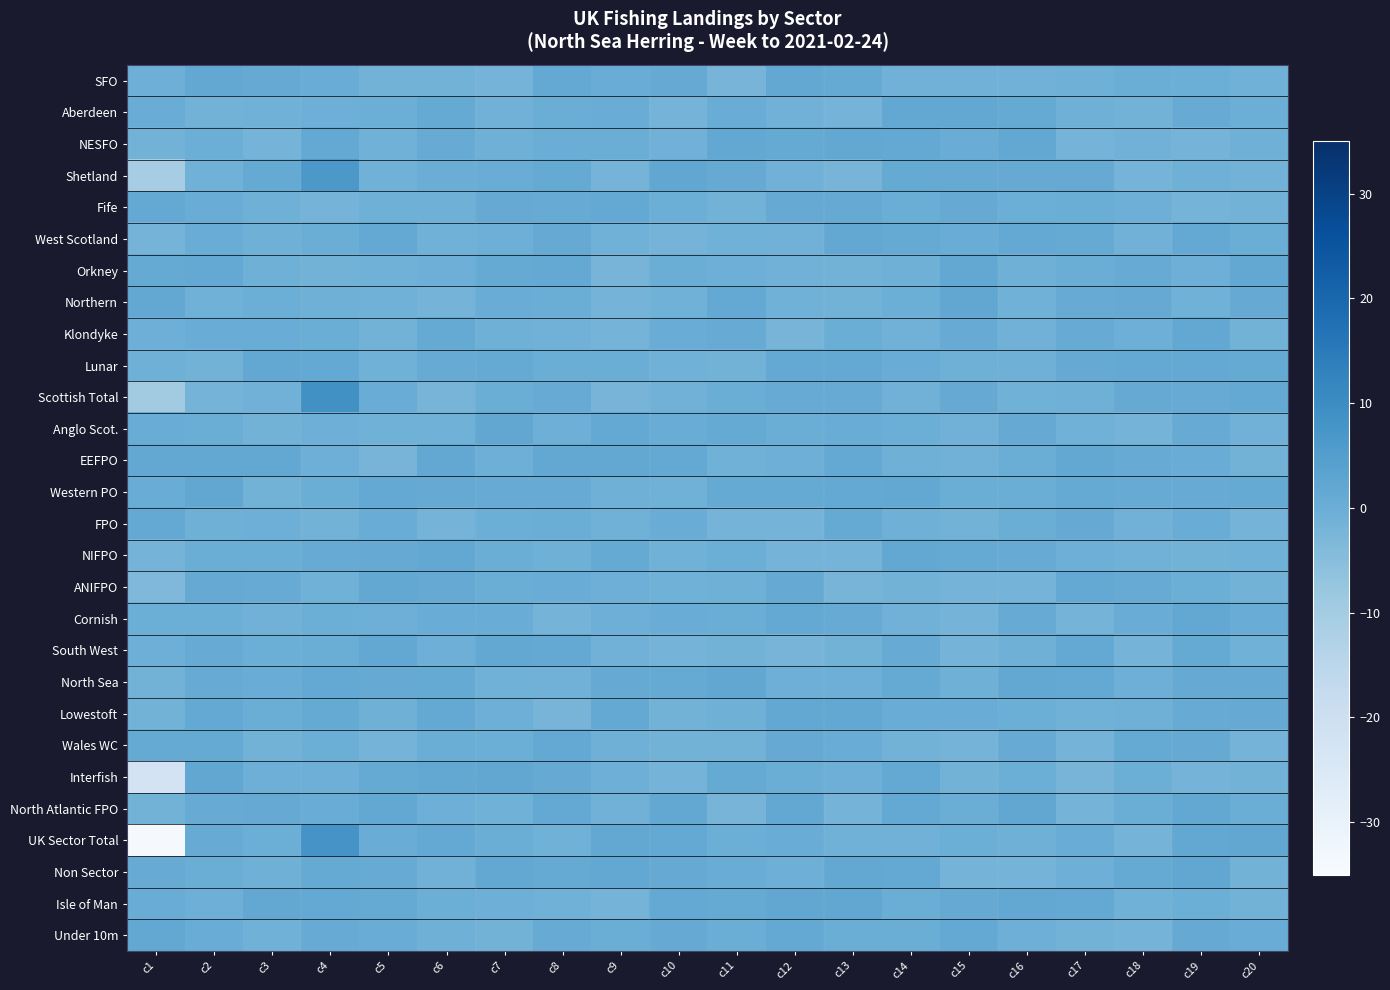

Reading left to right, what are all the values shown in this chart?

SFO: c1=-0.5	c2=1.8	c3=0.9	c4=0.4	c5=-1.4	c6=-1.4	c7=-1.8	c8=1.5	c9=0.4	c10=0.8	c11=-1.9	c12=1.9	c13=1.3	c14=-1.2	c15=-1.3	c16=-1.3	c17=-0.8	c18=0.1	c19=-0.3	c20=-0.8
Aberdeen: c1=0.4	c2=-1.4	c3=-0.8	c4=-0.5	c5=-0.2	c6=1.1	c7=-1.2	c8=0.1	c9=0.4	c10=-1.8	c11=0.4	c12=-1.3	c13=-1.7	c14=1.8	c15=1.9	c16=1.2	c17=-0.8	c18=-1.6	c19=0.7	c20=-0.2
NESFO: c1=-1.5	c2=-0.0	c3=-1.9	c4=1.6	c5=-1.0	c6=0.7	c7=-0.8	c8=0.1	c9=0.2	c10=-1.3	c11=1.9	c12=1.1	c13=1.8	c14=1.6	c15=0.4	c16=1.7	c17=-1.6	c18=-1.2	c19=-1.8	c20=-0.7
Shetland: c1=-10.7	c2=-0.9	c3=1.3	c4=6.6	c5=-0.9	c6=0.2	c7=0.4	c8=1.2	c9=-1.7	c10=1.9	c11=1.1	c12=-1.2	c13=-2.0	c14=1.3	c15=0.8	c16=0.9	c17=1.1	c18=-1.7	c19=-0.6	c20=-1.5
Fife: c1=1.5	c2=0.5	c3=-0.7	c4=-1.7	c5=-0.8	c6=-0.7	c7=0.9	c8=0.6	c9=1.5	c10=-0.1	c11=-1.5	c12=0.9	c13=1.0	c14=0.2	c15=1.1	c16=-0.0	c17=0.1	c18=-0.3	c19=-1.9	c20=-1.6
West Scotland: c1=-1.9	c2=0.5	c3=-0.7	c4=0.0	c5=1.6	c6=-1.0	c7=-0.4	c8=1.0	c9=-1.1	c10=-1.7	c11=-0.8	c12=-1.4	c13=1.7	c14=1.2	c15=0.5	c16=1.5	c17=1.2	c18=-1.3	c19=1.6	c20=0.2
Orkney: c1=1.2	c2=1.6	c3=-0.7	c4=-1.6	c5=-1.1	c6=-0.3	c7=1.3	c8=1.4	c9=-2.0	c10=0.0	c11=-0.3	c12=-1.1	c13=-1.5	c14=-0.6	c15=1.8	c16=-0.7	c17=0.1	c18=0.8	c19=-0.5	c20=1.9
Northern: c1=1.8	c2=-1.0	c3=-0.0	c4=-0.8	c5=-0.9	c6=-1.9	c7=0.4	c8=0.0	c9=-1.8	c10=-0.9	c11=1.6	c12=-1.0	c13=-1.4	c14=-0.0	c15=1.9	c16=-1.0	c17=0.7	c18=1.0	c19=-1.0	c20=0.9
Klondyke: c1=-0.5	c2=0.5	c3=0.5	c4=0.1	c5=-1.6	c6=1.3	c7=-0.7	c8=-1.3	c9=-1.8	c10=0.4	c11=0.7	c12=-1.9	c13=0.0	c14=-1.1	c15=0.6	c16=-1.3	c17=0.8	c18=-0.5	c19=1.7	c20=-1.4
Lunar: c1=-0.6	c2=-1.5	c3=1.7	c4=1.5	c5=-1.0	c6=0.6	c7=1.3	c8=0.2	c9=0.1	c10=-1.0	c11=-1.6	c12=1.6	c13=1.6	c14=0.5	c15=-0.6	c16=-0.6	c17=0.9	c18=1.6	c19=1.5	c20=1.1
Scottish Total: c1=-9.7	c2=-1.7	c3=-1.4	c4=8.8	c5=0.4	c6=-2.0	c7=0.2	c8=0.7	c9=-2.0	c10=-1.4	c11=0.2	c12=0.8	c13=0.6	c14=-1.1	c15=0.8	c16=-1.1	c17=-0.7	c18=1.0	c19=0.6	c20=1.4
Anglo Scot.: c1=0.5	c2=0.3	c3=-1.6	c4=-0.4	c5=-0.9	c6=-1.0	c7=1.9	c8=-0.4	c9=1.6	c10=0.5	c11=1.2	c12=0.0	c13=0.3	c14=-0.0	c15=-1.2	c16=0.9	c17=-0.9	c18=-1.9	c19=0.6	c20=-1.3
EEFPO: c1=1.8	c2=1.8	c3=1.7	c4=-0.5	c5=-1.9	c6=1.7	c7=-0.3	c8=1.9	c9=1.9	c10=1.4	c11=-0.8	c12=-0.5	c13=1.4	c14=-0.7	c15=-1.3	c16=0.2	c17=1.7	c18=0.8	c19=0.3	c20=-1.6
Western PO: c1=0.5	c2=2.0	c3=-1.4	c4=0.1	c5=1.5	c6=1.0	c7=0.8	c8=0.8	c9=-0.6	c10=-0.8	c11=1.2	c12=1.2	c13=1.5	c14=1.7	c15=0.0	c16=0.0	c17=1.2	c18=0.6	c19=0.8	c20=1.2
FPO: c1=1.6	c2=-0.6	c3=-0.5	c4=-1.6	c5=0.3	c6=-1.9	c7=-0.1	c8=0.2	c9=-0.9	c10=0.4	c11=-1.9	c12=-1.9	c13=1.3	c14=-0.6	c15=-1.5	c16=0.1	c17=1.1	c18=-1.1	c19=0.5	c20=-1.7
NIFPO: c1=-1.8	c2=0.1	c3=0.2	c4=0.5	c5=0.9	c6=1.9	c7=0.1	c8=-0.7	c9=1.2	c10=-0.9	c11=-0.2	c12=-1.7	c13=-1.9	c14=1.9	c15=1.3	c16=0.8	c17=-0.4	c18=-1.3	c19=-1.4	c20=-1.0
ANIFPO: c1=-3.4	c2=0.9	c3=0.6	c4=-0.9	c5=1.8	c6=1.0	c7=0.2	c8=0.4	c9=-0.3	c10=-1.0	c11=-0.6	c12=1.0	c13=-1.9	c14=-1.5	c15=-1.8	c16=-1.8	c17=1.4	c18=0.8	c19=-0.1	c20=-1.6
Cornish: c1=-0.0	c2=-0.1	c3=-1.3	c4=-0.3	c5=-0.4	c6=0.5	c7=0.5	c8=-1.8	c9=-0.5	c10=0.5	c11=0.0	c12=1.4	c13=0.6	c14=-1.3	c15=-1.7	c16=0.6	c17=-1.9	c18=0.3	c19=1.8	c20=0.3
South West: c1=-0.4	c2=0.6	c3=-0.2	c4=0.2	c5=1.8	c6=-0.5	c7=1.8	c8=1.6	c9=-1.2	c10=-1.7	c11=-1.6	c12=-1.9	c13=-1.6	c14=0.7	c15=-1.7	c16=-0.7	c17=1.4	c18=-1.9	c19=1.3	c20=-0.9
North Sea: c1=-1.5	c2=0.8	c3=0.5	c4=1.5	c5=0.9	c6=1.2	c7=-0.9	c8=-1.3	c9=1.0	c10=1.2	c11=2.0	c12=-0.3	c13=-0.5	c14=1.1	c15=-0.6	c16=1.7	c17=1.4	c18=-0.3	c19=1.0	c20=1.0
Lowestoft: c1=-1.6	c2=1.6	c3=0.0	c4=1.3	c5=-0.7	c6=1.6	c7=-0.4	c8=-2.0	c9=1.6	c10=-1.6	c11=-0.7	c12=1.8	c13=1.8	c14=0.3	c15=0.5	c16=-0.2	c17=-0.8	c18=-0.7	c19=0.7	c20=1.0
Wales WC: c1=1.2	c2=1.2	c3=-1.6	c4=-0.0	c5=-1.8	c6=0.2	c7=-0.2	c8=1.6	c9=-0.6	c10=-1.5	c11=-1.4	c12=1.0	c13=0.5	c14=-1.6	c15=-1.7	c16=0.8	c17=-1.7	c18=1.3	c19=0.8	c20=-1.7
Interfish: c1=-22.4	c2=1.9	c3=-0.5	c4=-0.5	c5=1.3	c6=1.8	c7=1.9	c8=1.0	c9=-0.5	c10=-1.7	c11=1.1	c12=0.2	c13=-0.3	c14=1.6	c15=-1.6	c16=-0.0	c17=-2.0	c18=-0.1	c19=-1.8	c20=-1.5
North Atlantic FPO: c1=-1.5	c2=0.6	c3=1.0	c4=0.3	c5=1.8	c6=-0.5	c7=-0.9	c8=1.5	c9=-1.1	c10=1.9	c11=-2.0	c12=1.9	c13=-1.8	c14=1.6	c15=0.1	c16=2.0	c17=-1.7	c18=0.2	c19=1.9	c20=0.1
UK Sector Total: c1=-34.2	c2=0.8	c3=-0.2	c4=7.9	c5=0.3	c6=1.6	c7=0.0	c8=-0.9	c9=1.8	c10=1.6	c11=-0.2	c12=0.5	c13=-0.9	c14=-1.2	c15=-0.1	c16=-0.6	c17=0.3	c18=-1.7	c19=1.9	c20=1.9
Non Sector: c1=0.8	c2=0.1	c3=-0.8	c4=1.3	c5=0.7	c6=-1.3	c7=1.6	c8=1.3	c9=1.8	c10=0.9	c11=0.5	c12=-0.3	c13=1.7	c14=1.5	c15=-1.8	c16=-1.9	c17=-0.5	c18=1.2	c19=1.9	c20=-1.4
Isle of Man: c1=0.4	c2=-0.5	c3=1.9	c4=1.4	c5=1.4	c6=-0.1	c7=-0.3	c8=-0.9	c9=-1.8	c10=1.5	c11=1.3	c12=2.0	c13=2.0	c14=0.2	c15=1.1	c16=1.8	c17=1.4	c18=-1.0	c19=-0.2	c20=-1.5
Under 10m: c1=1.8	c2=0.4	c3=-1.1	c4=0.7	c5=0.5	c6=-0.6	c7=-1.5	c8=0.7	c9=0.1	c10=1.1	c11=0.1	c12=1.4	c13=0.2	c14=0.2	c15=1.5	c16=-0.4	c17=-1.5	c18=-1.9	c19=1.0	c20=0.5